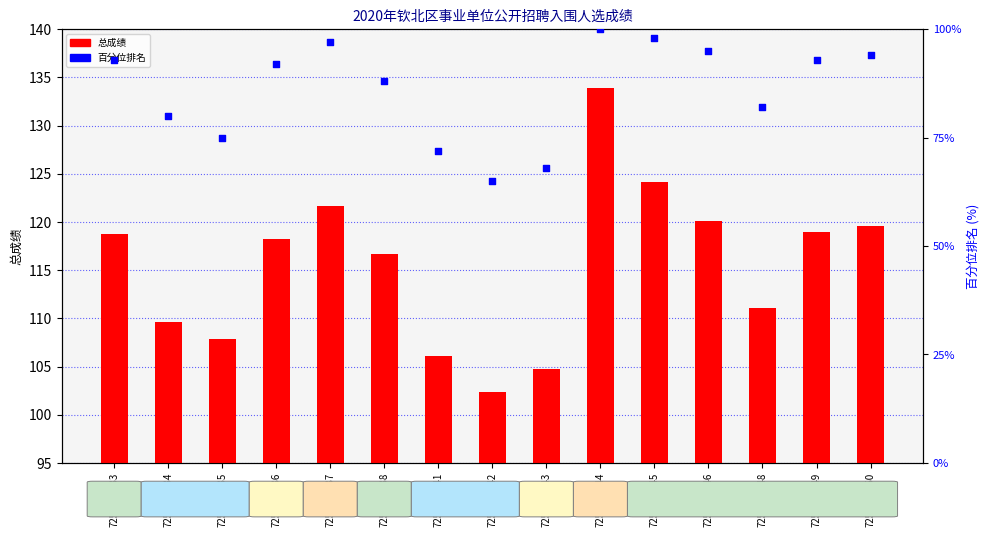

What are all the series names shown in the legend?

总成绩, 百分位排名